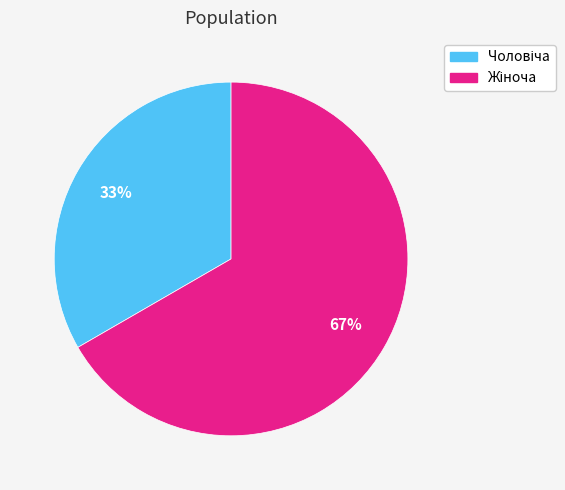

Is there a majority slice in this chart?

Yes